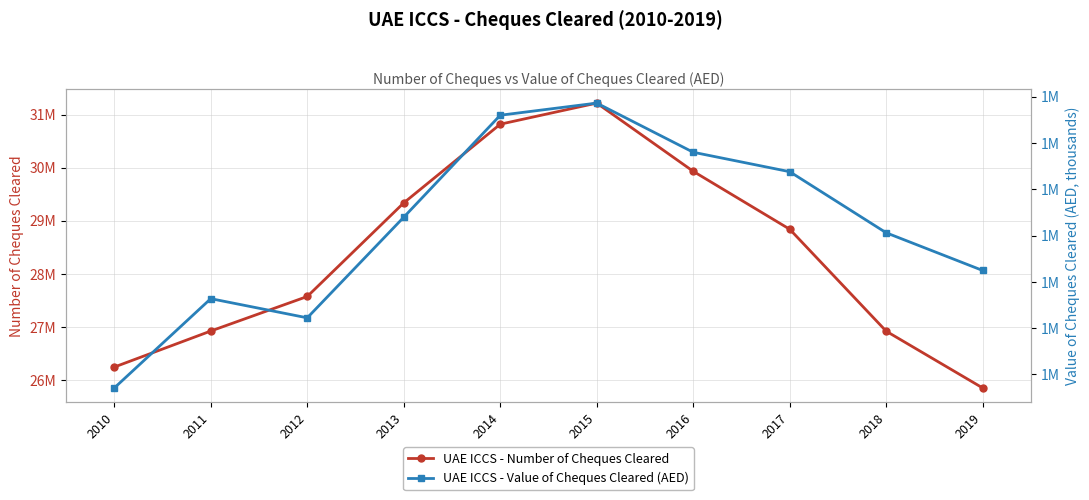

True or false: UAE ICCS - Value of Cheques Cleared (AED) and UAE ICCS - Number of Cheques Cleared intersect in this chart.

False